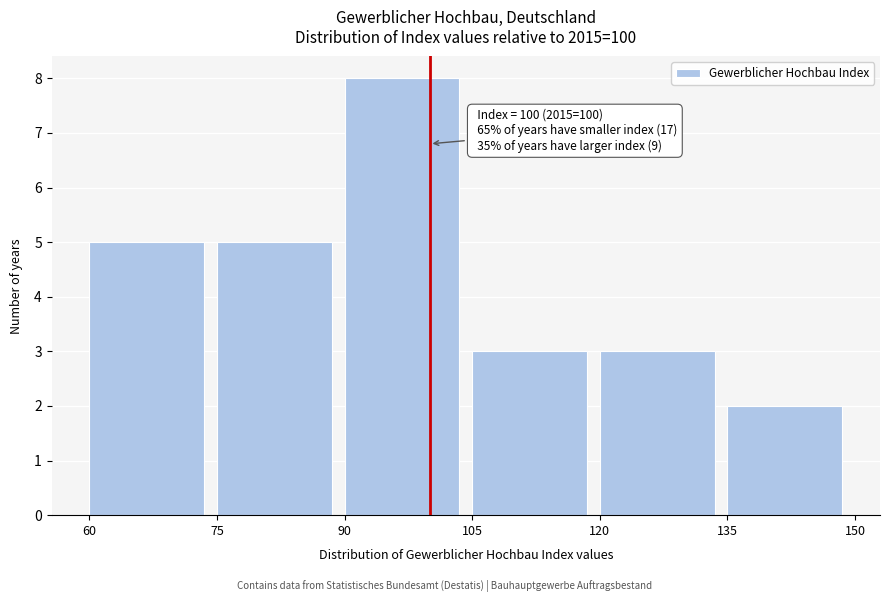

Over which range of the x-axis is the bar tallest?

90 to 105